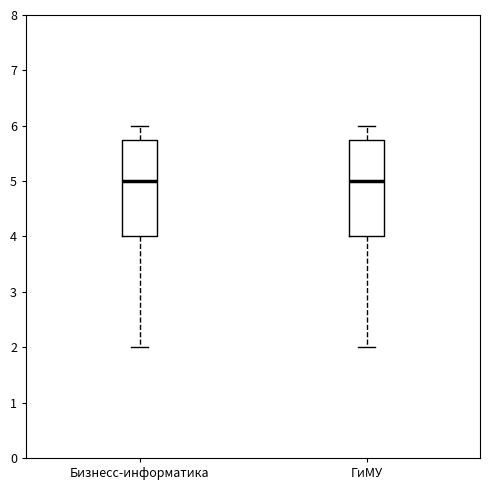

Reading left to right, read every box against the y-axis: the position of its median line, the range the box covers, and the ends of its whiskers. The values are not printed on the chart, so give them approximately, as read against the axis.

Бизнесс-информатика: median 5.0, box 4.0 to 5.8, whiskers 2.0 to 6.0
ГиМУ: median 5.0, box 4.0 to 5.8, whiskers 2.0 to 6.0